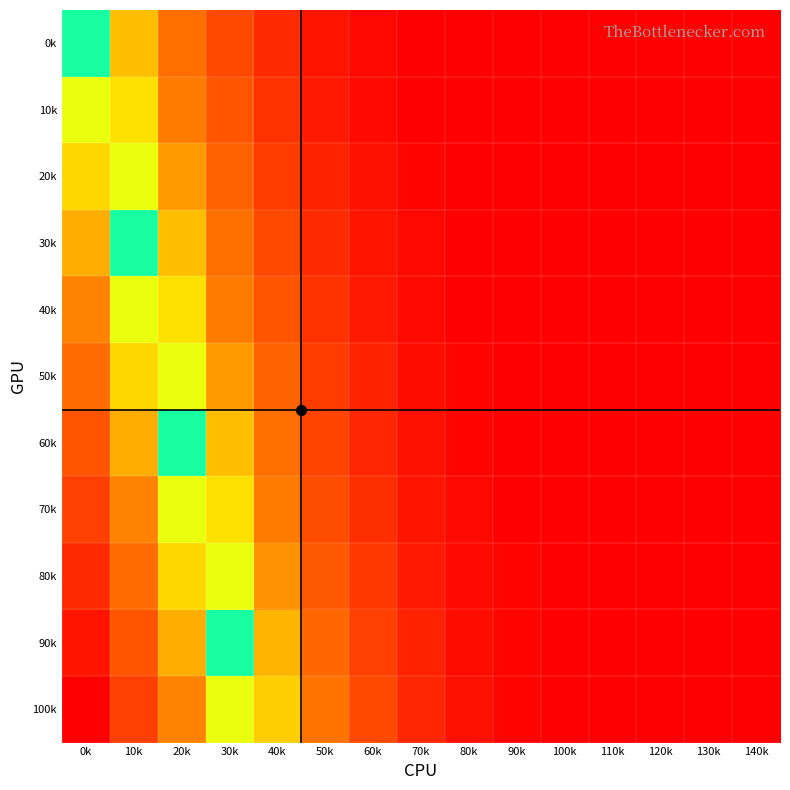

At how many categories does at least one series exceed 50?

4